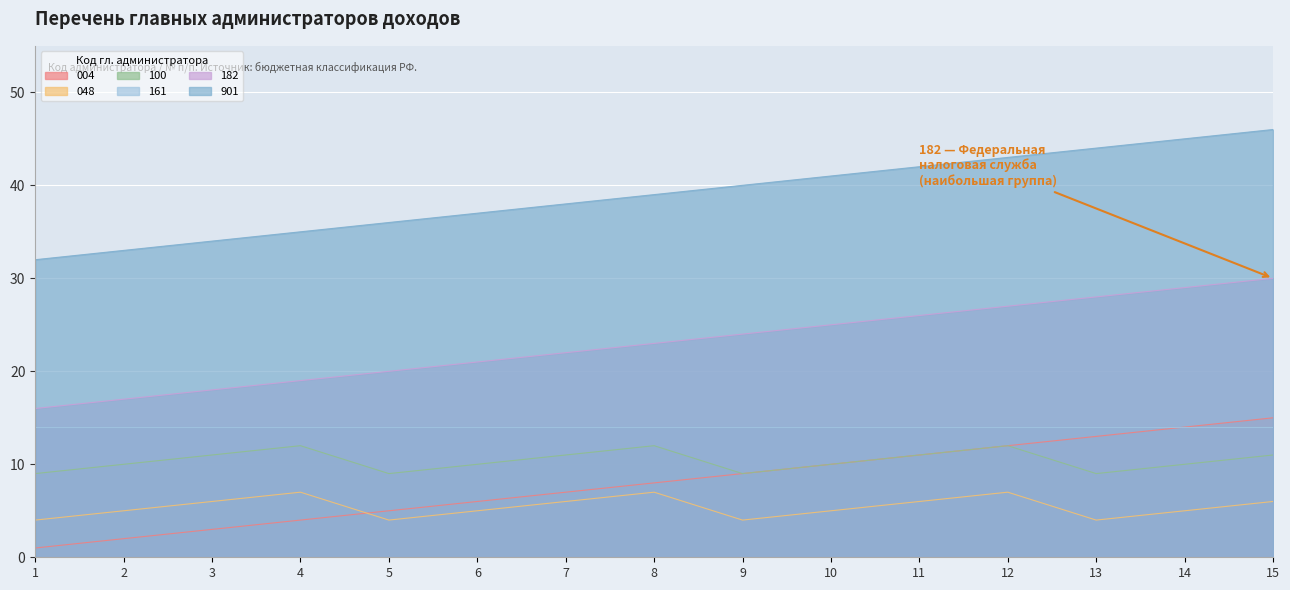

The value of 901 at 9 is 40. True or false?

True